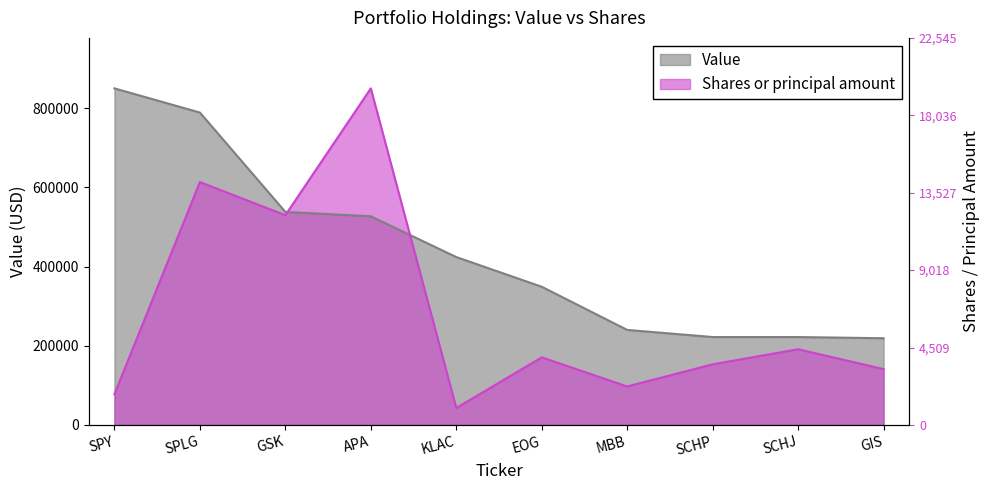

How many series are shown in this chart?

2